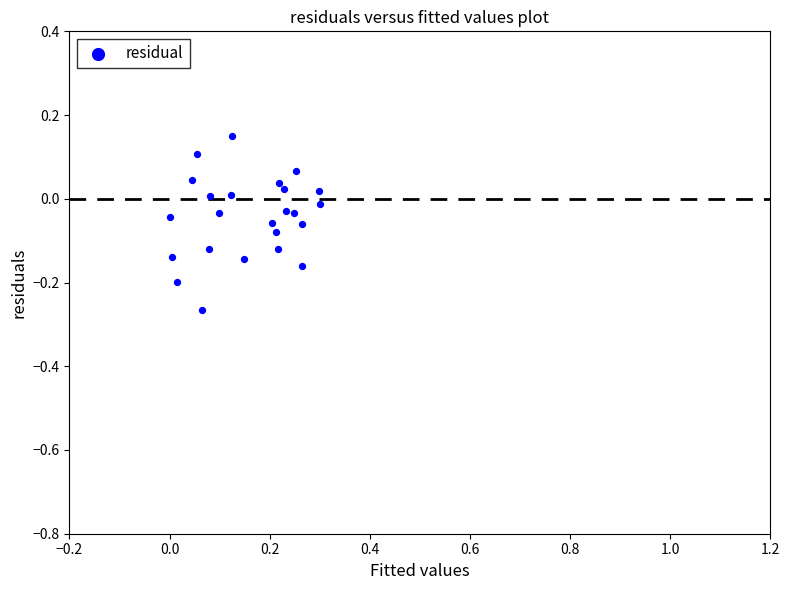

What is the range of Y values (max minus min)?

0.4